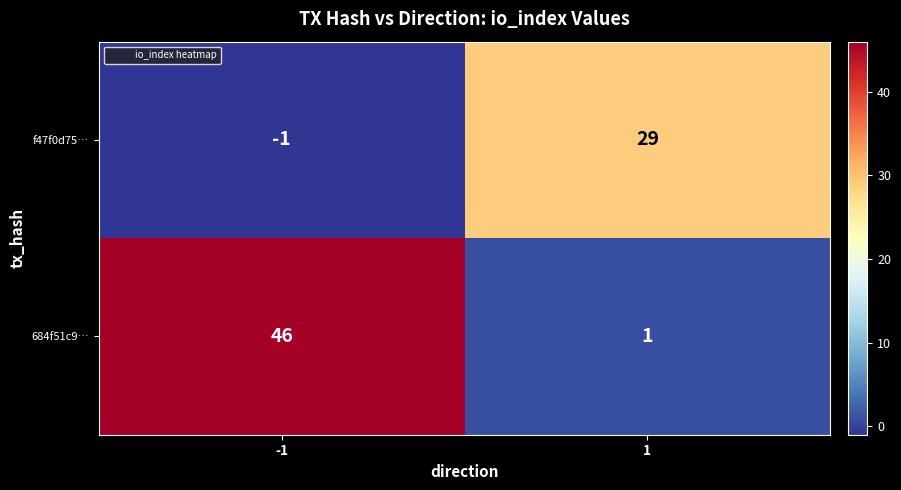

Which series has the largest total across all categories?

684f51c9…